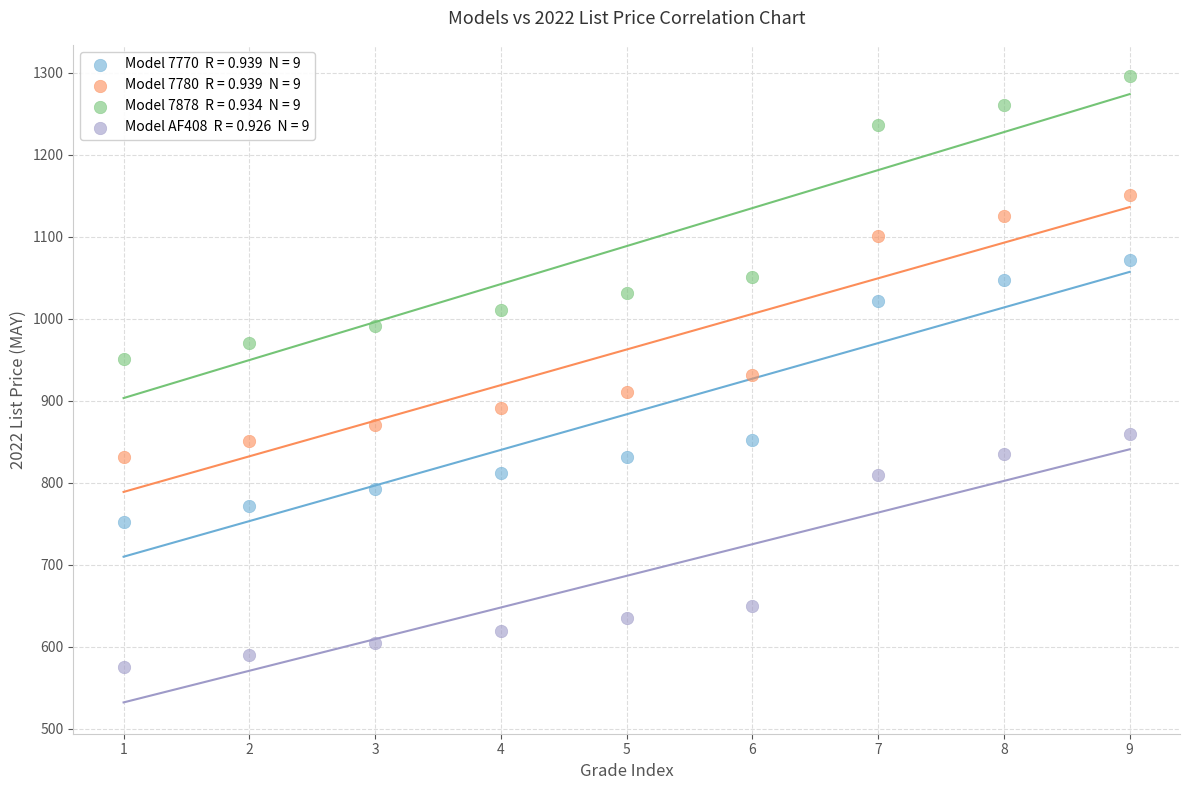

Across all data points, what is the range of Y values (max minus min)?

721